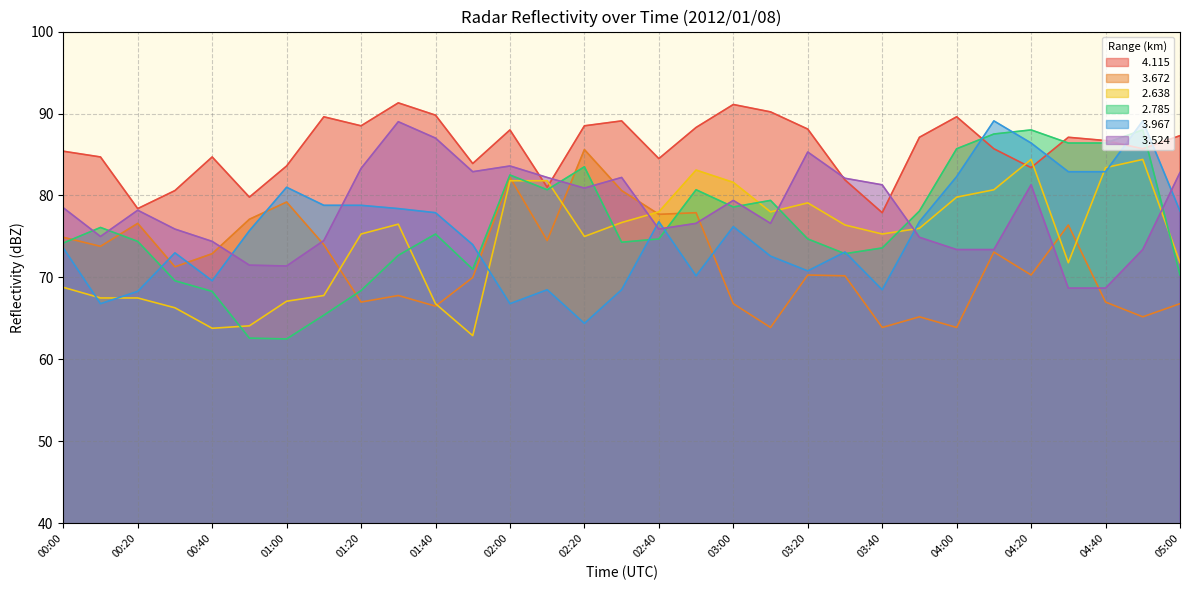

Where is the first local maximum for   4.115?

00:40